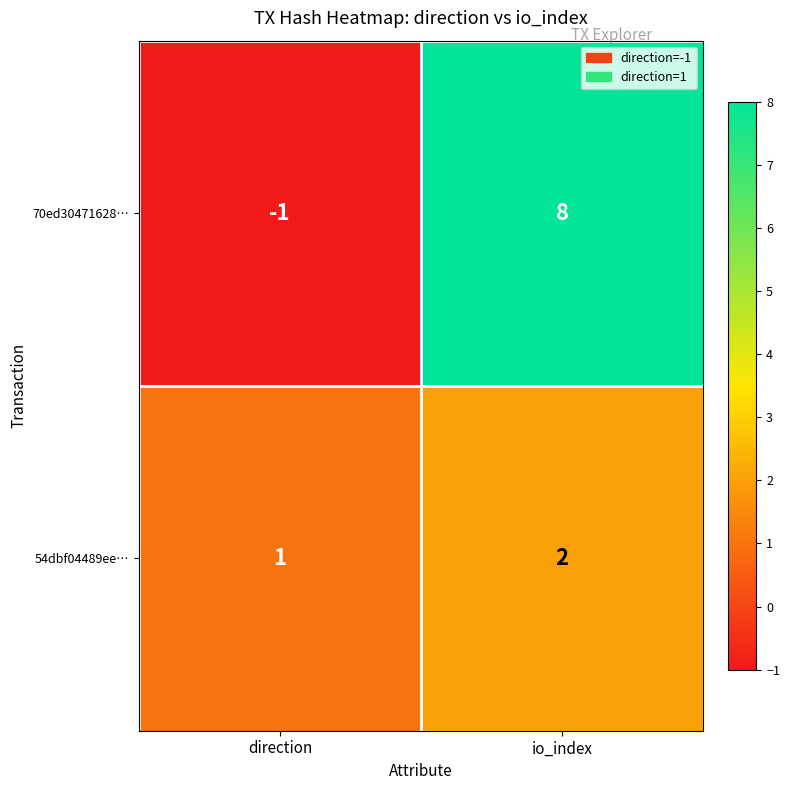

Reading right to left, list all the values displayed in this chart.

70ed30471628…: 8	-1
54dbf04489ee…: 2	1